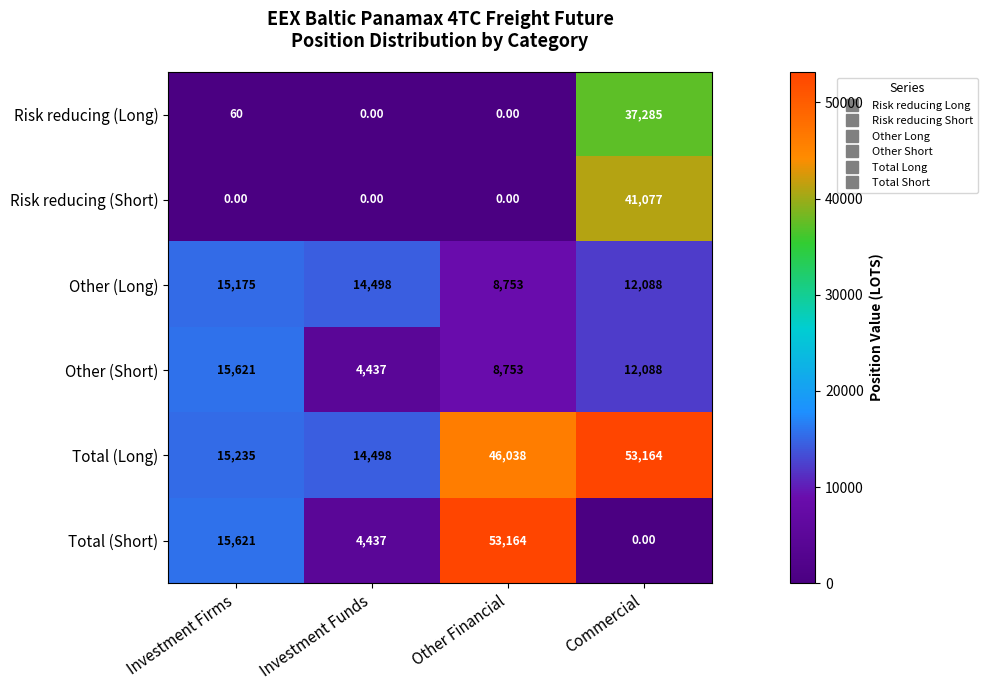

What is the difference between the maximum and second lowest values in the Other (Short) series?

6868